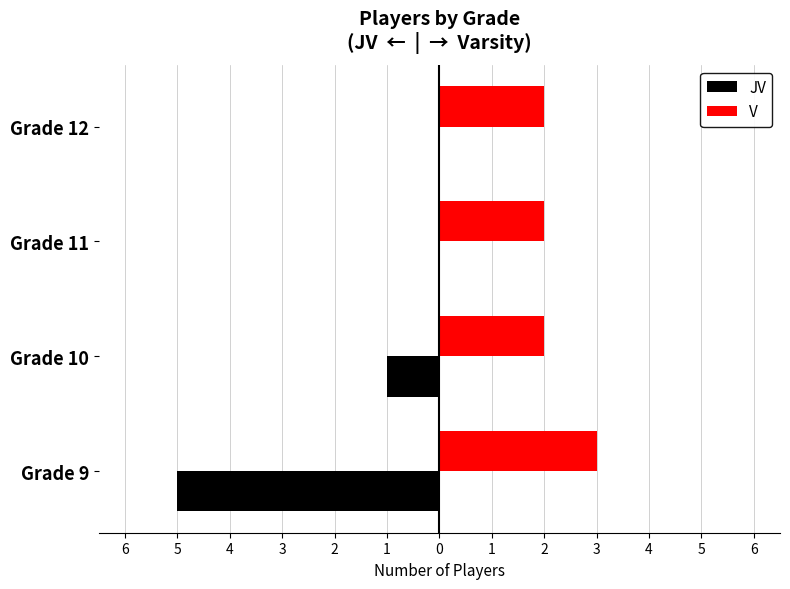

What are all the series names shown in the legend?

JV, V